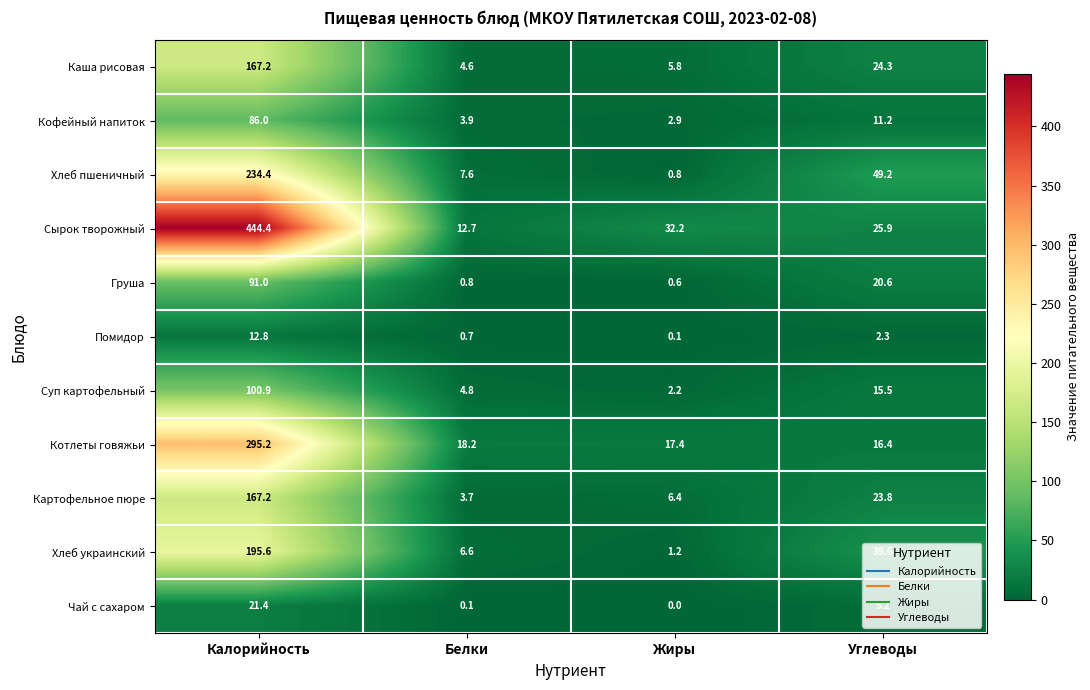

Which series has the widest spread of values?

Сырок творожный